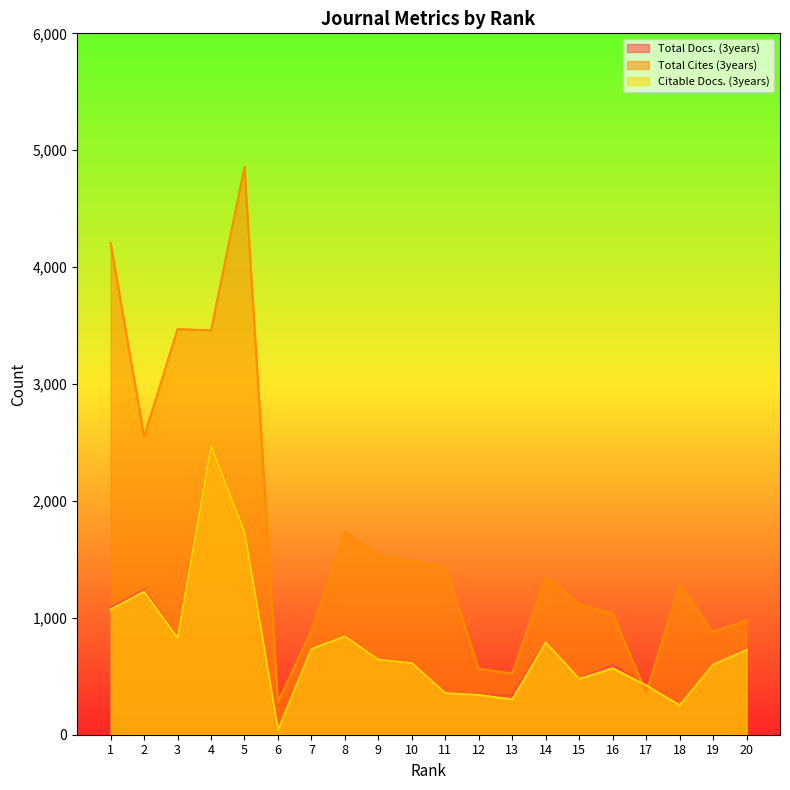

True or false: Total Docs. (3years) and Citable Docs. (3years) intersect in this chart.

False